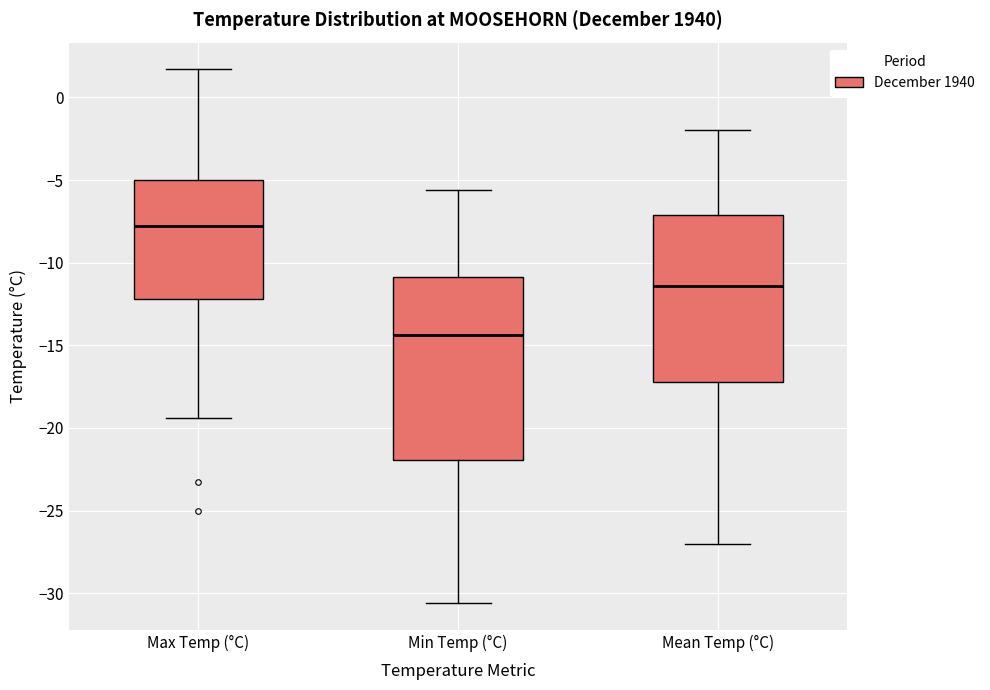

Reading left to right, read every box against the y-axis: the position of its median line, the range the box covers, and the ends of its whiskers. The values are not printed on the chart, so give them approximately, as read against the axis.

Max Temp (°C): median -8.0, box -12.0 to -5.0, whiskers -19.5 to 1.5
Min Temp (°C): median -14.5, box -22.0 to -11.0, whiskers -30.5 to -5.5
Mean Temp (°C): median -11.5, box -17.0 to -7.0, whiskers -27.0 to -2.0